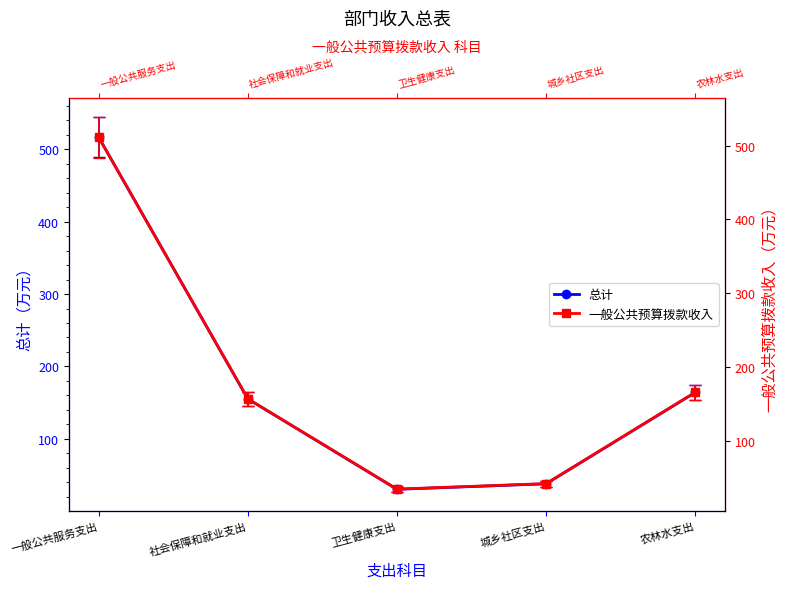

Is it true that 一般公共预算拨款收入 equals 157.1 at 社会保障和就业支出?

True